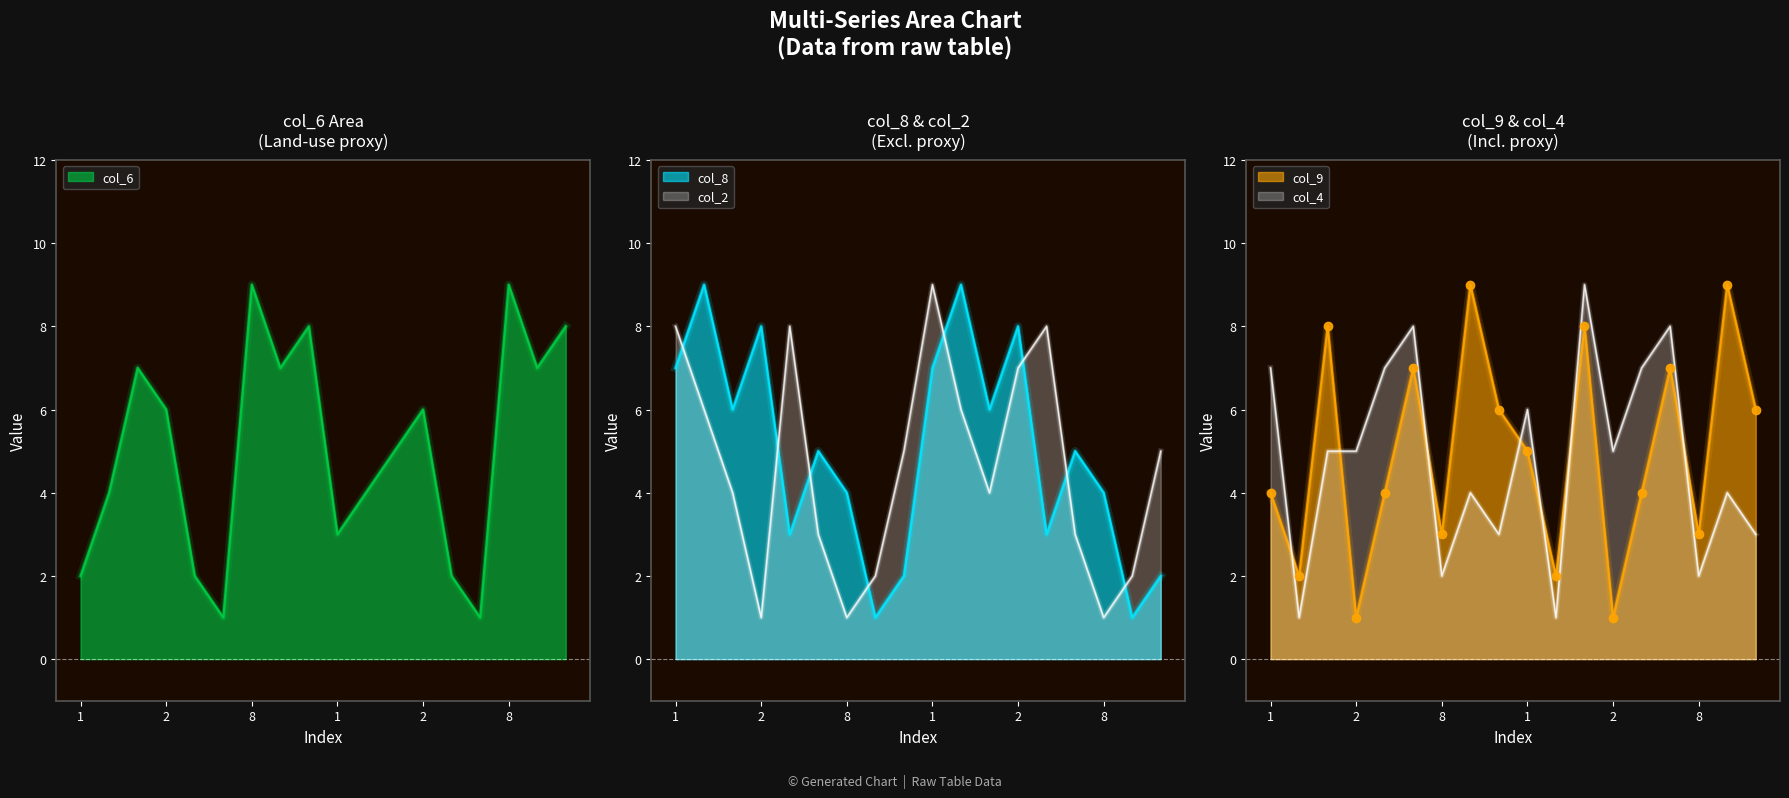

How many data points in col_6 are above 6?

7